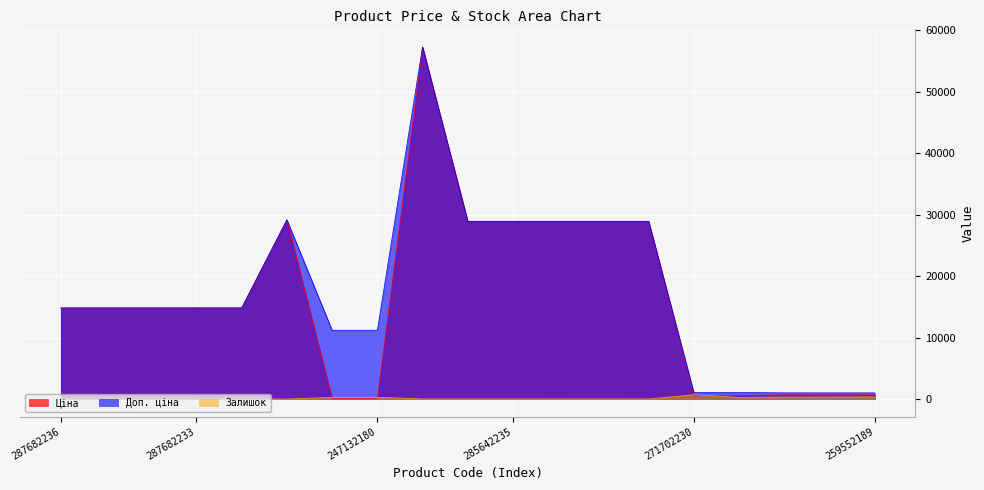

Reading left to right, extract all data points from this chart.

Ціна: 287682236=14817.6	287682235=14817.6	287682234=14817.6	287682233=14817.6	287682231=14817.6	287702232=29152.3	247132181=111.8	247132180=111.8	285662232=57258.0	285642236=28901.7	285642235=28901.7	285642234=28901.7	285642233=28901.7	285642231=28901.7	271702230=578.1	271702229=578.1	259552213=679.8	259552212=679.8	259552189=679.8
Доп. ціна: 287682236=14817.6	287682235=14817.6	287682234=14817.6	287682233=14817.6	287682231=14817.6	287702232=29152.3	247132181=11182.0	247132180=11182.0	285662232=57258.0	285642236=28901.7	285642235=28901.7	285642234=28901.7	285642233=28901.7	285642231=28901.7	271702230=1060.0	271702229=1060.0	259552213=1004.1	259552212=1004.1	259552189=1004.1
Залишок: 287682236=0.0	287682235=0.0	287682234=0.0	287682233=0.0	287682231=0.0	287702232=0.0	247132181=260.0	247132180=290.0	285662232=13.0	285642236=16.0	285642235=14.0	285642234=10.0	285642233=16.0	285642231=5.0	271702230=694.0	271702229=273.0	259552213=317.0	259552212=334.0	259552189=348.0